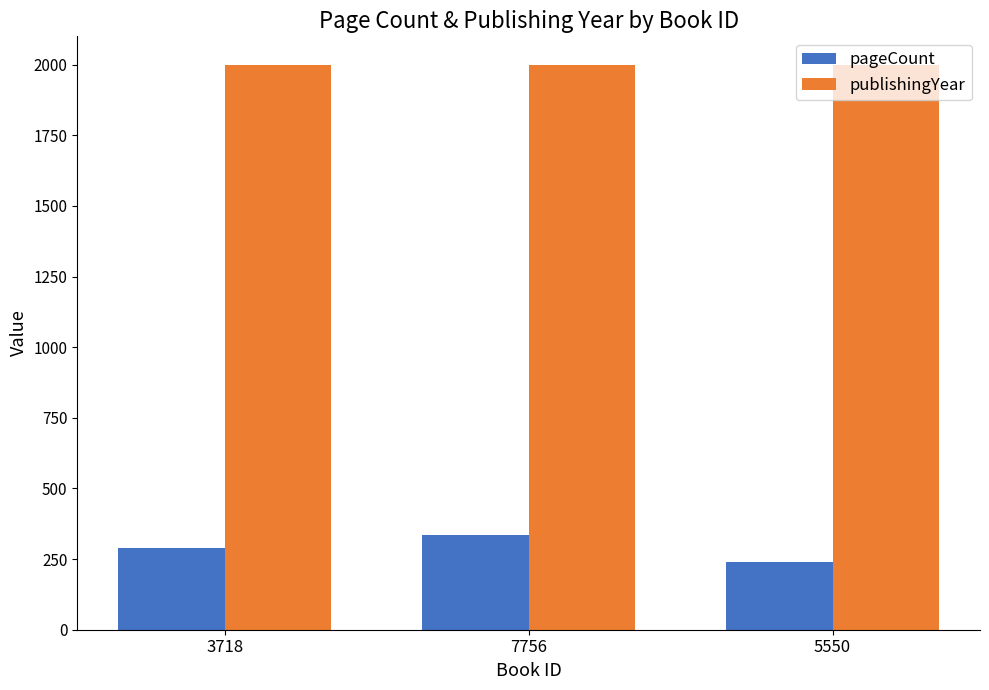

What is the value of the pageCount bar at the 3rd from the left?

240